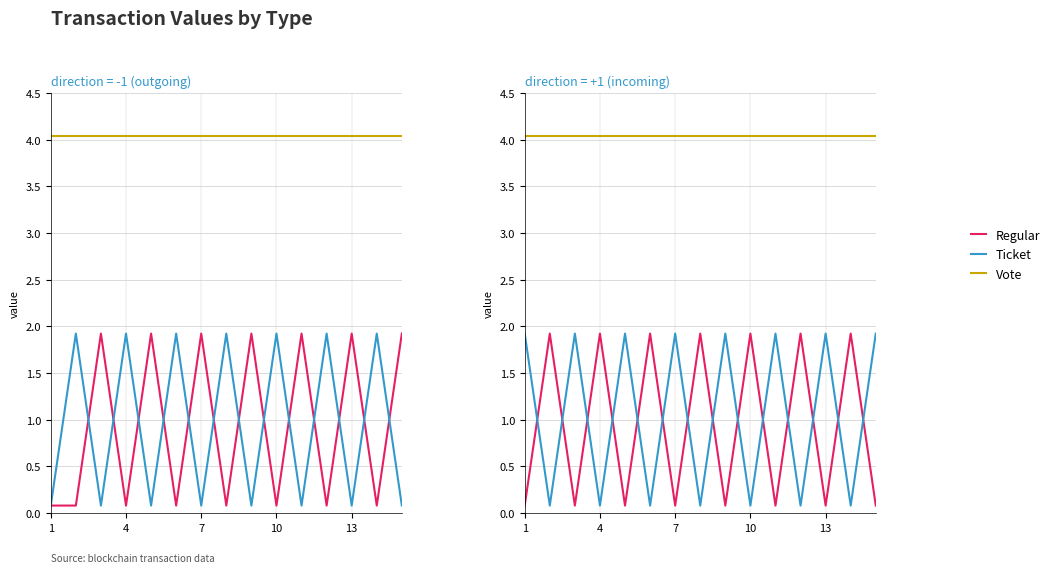

What is the highest value of the Ticket series?

1.9